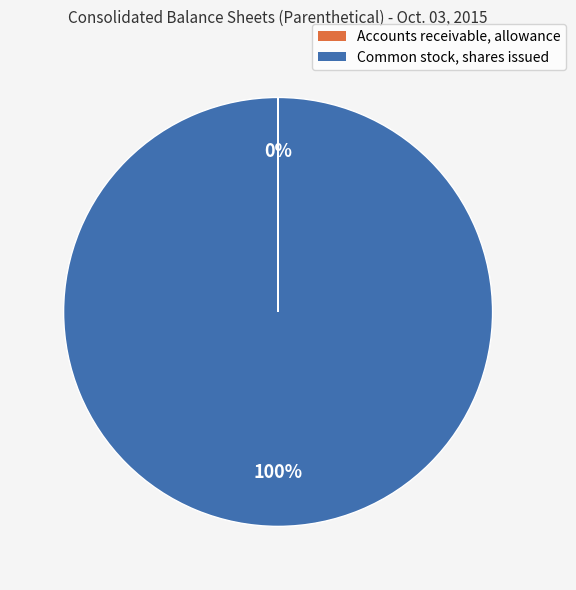

Does any single category account for the majority?

Yes